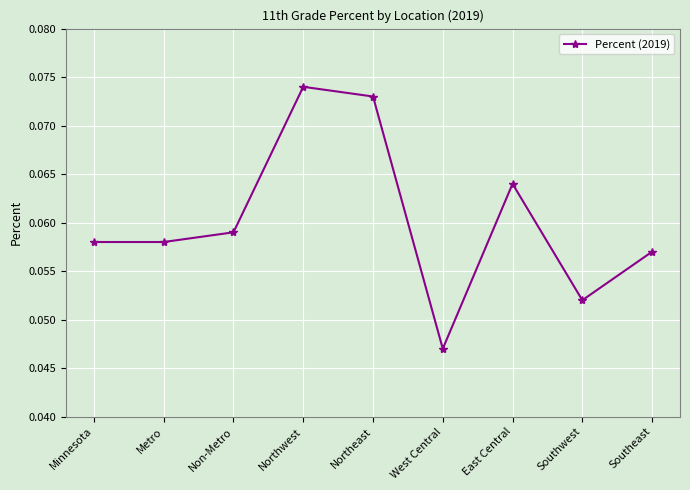

How many interior local peaks (higher than both neighbors) does the data have?

2